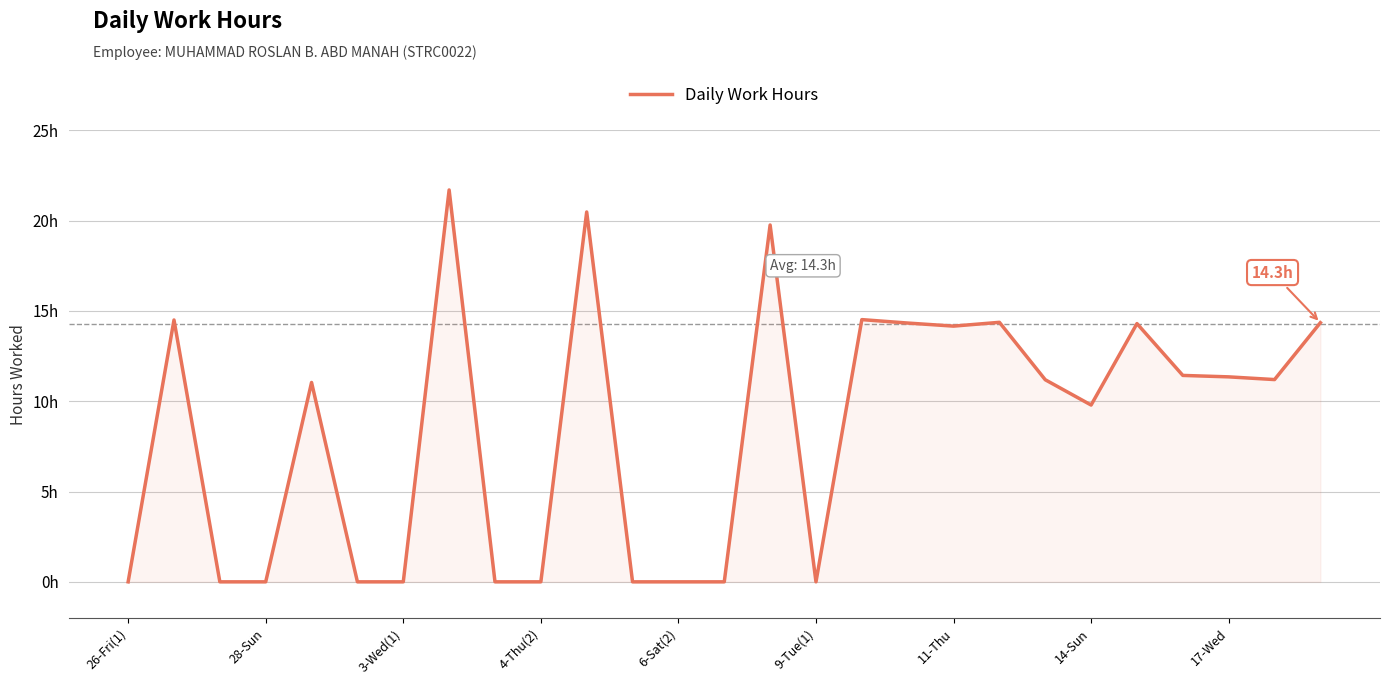

Does the chart have visible grid lines?

Yes